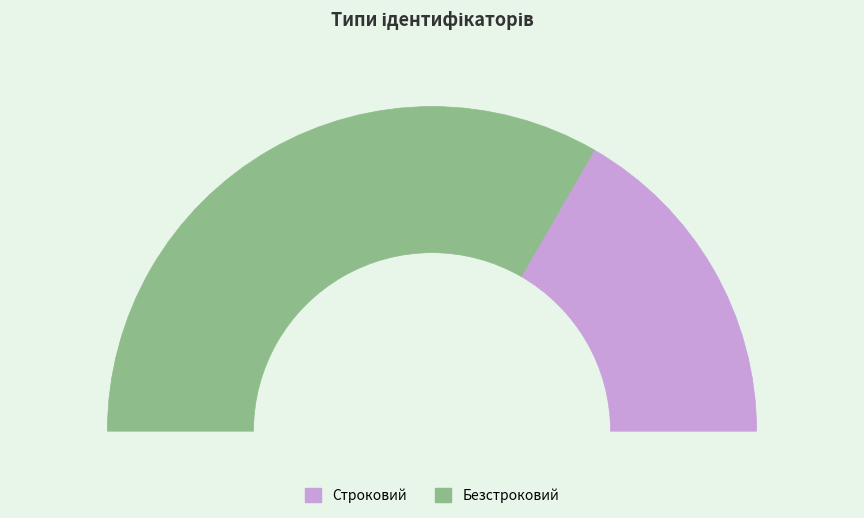

What percentage do Строковий and Безстроковий together represent?

100.0%